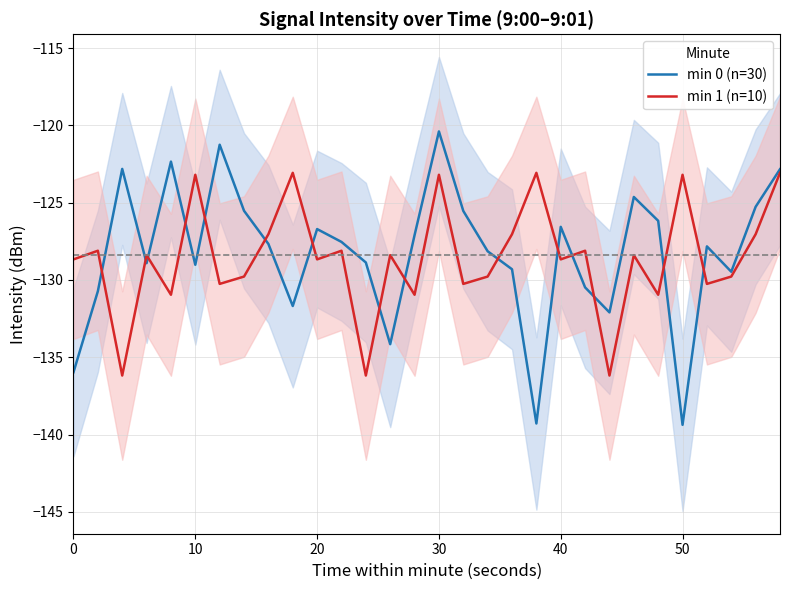

Which series has the largest range (max minus min)?

min 0 (n=30)